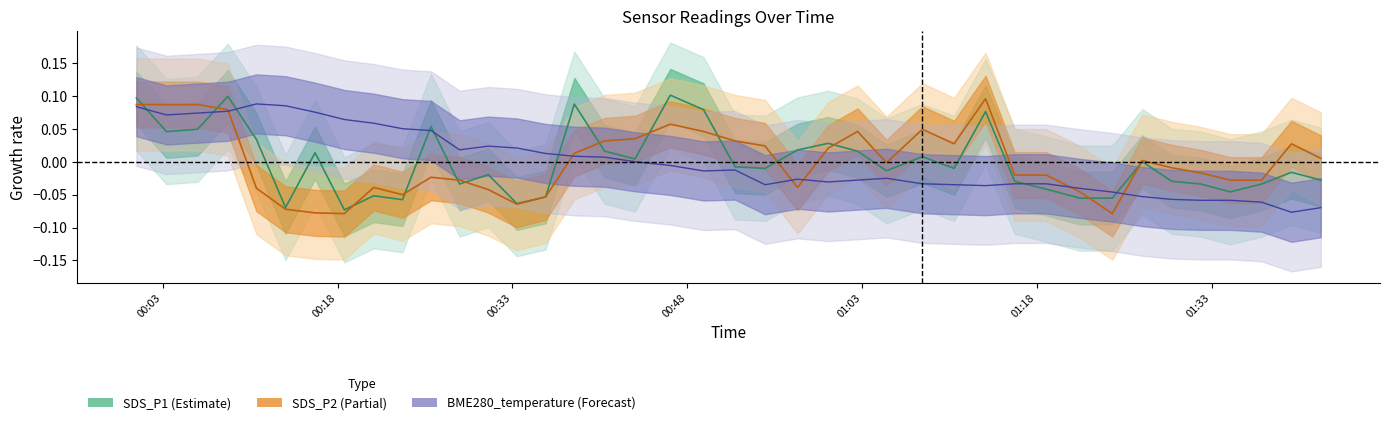

How many values in BME280_temperature are above zero?

18